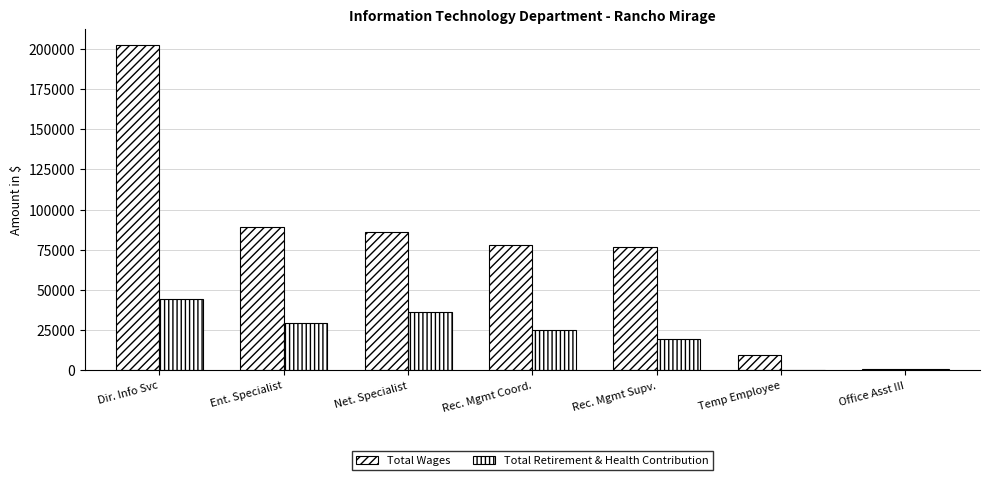

What is the total value across all series at Office Asst III?

2033